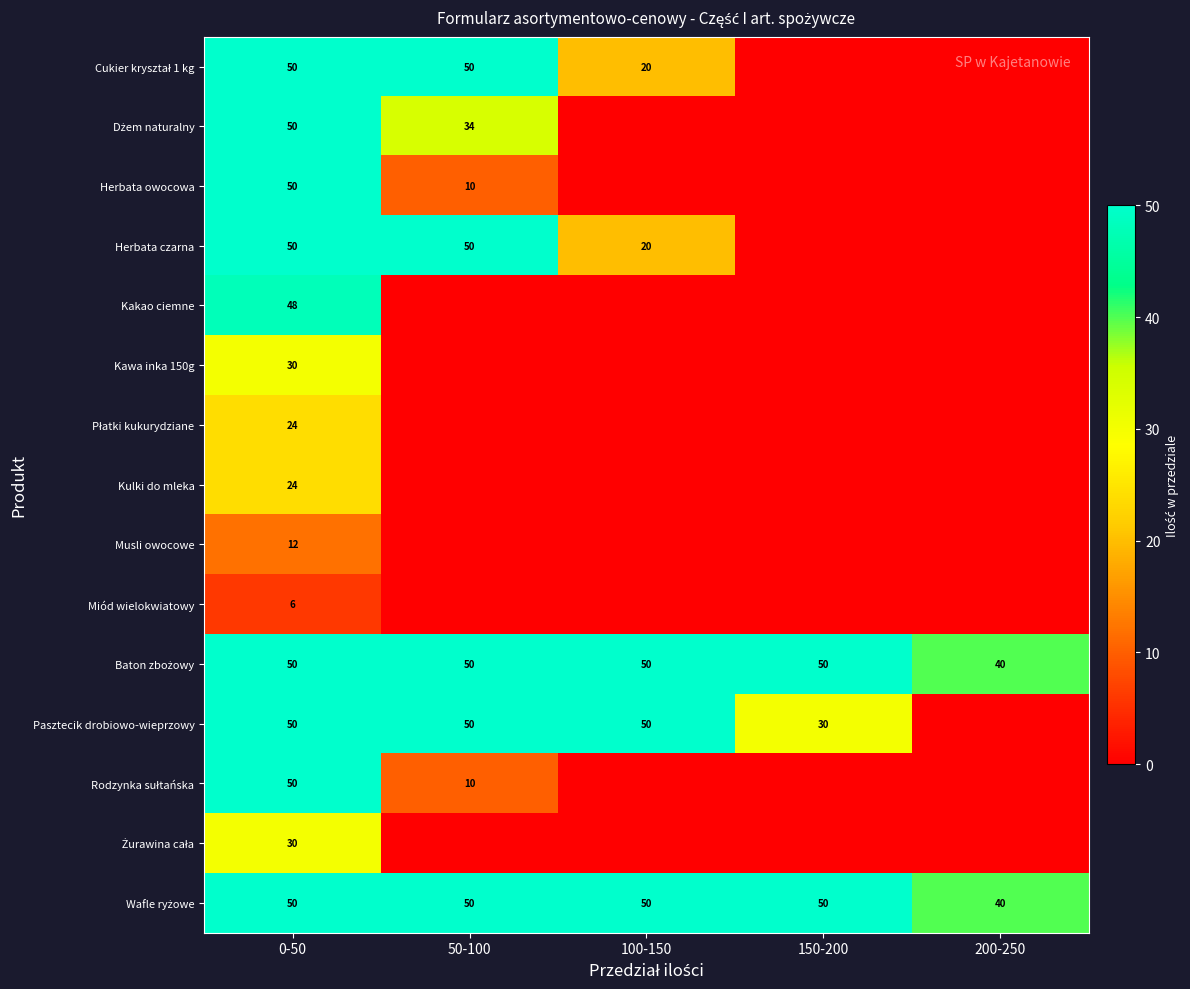

What is the spread (max minus min) of values at 0-50?

44